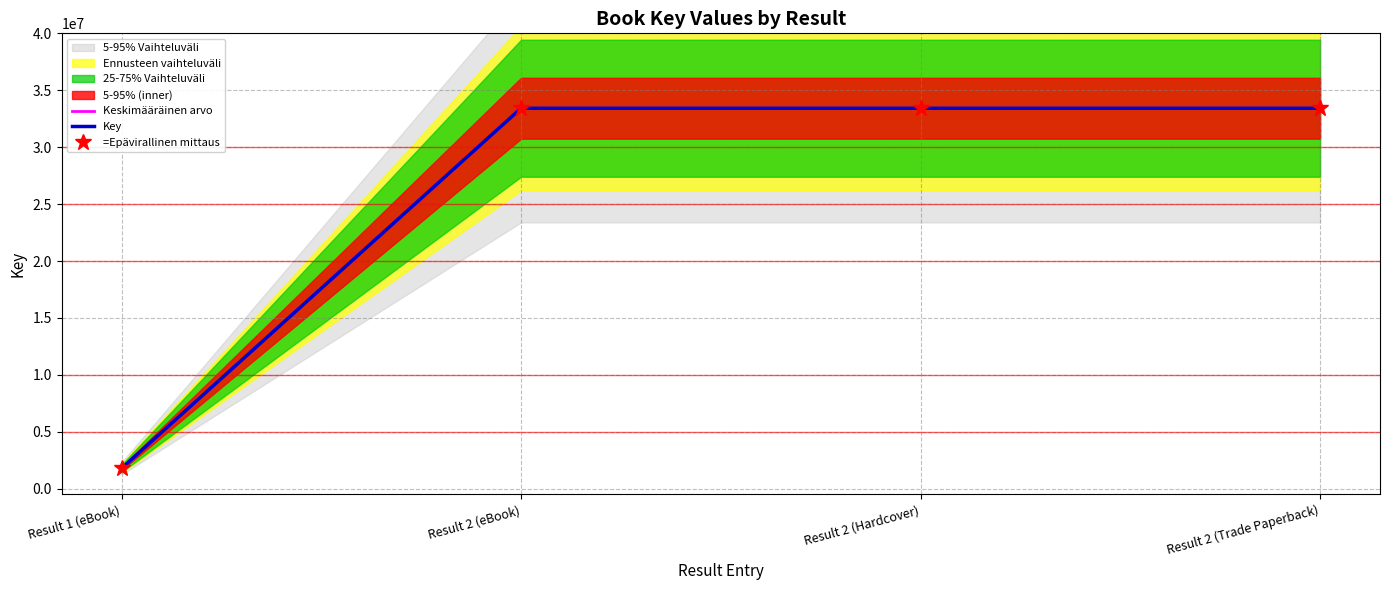

Is it true that Key equals 33419143 at Result 2 (eBook)?

True